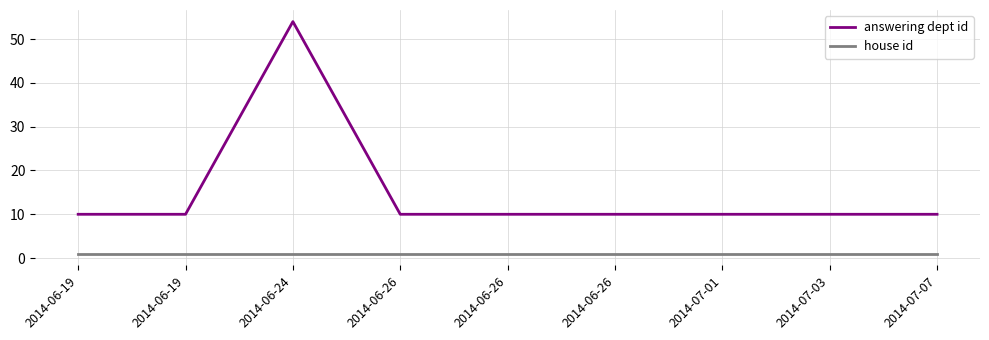

What are all the series names shown in the legend?

answering dept id, house id